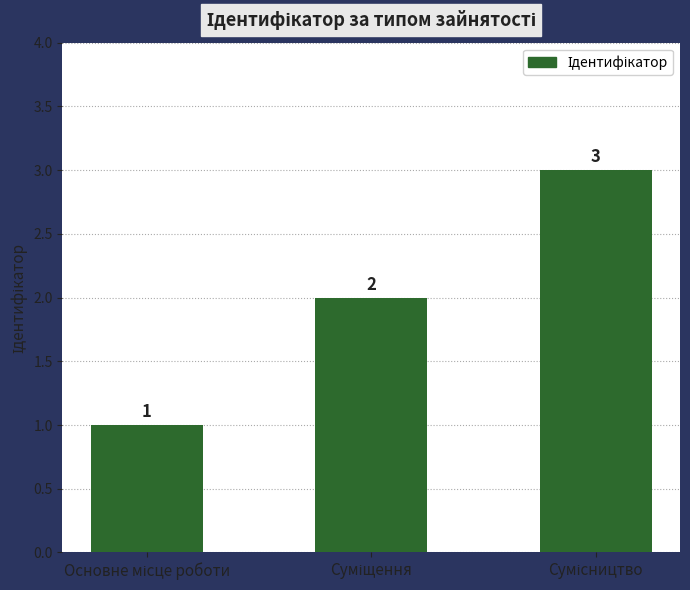

What is the maximum value shown in the chart?

3